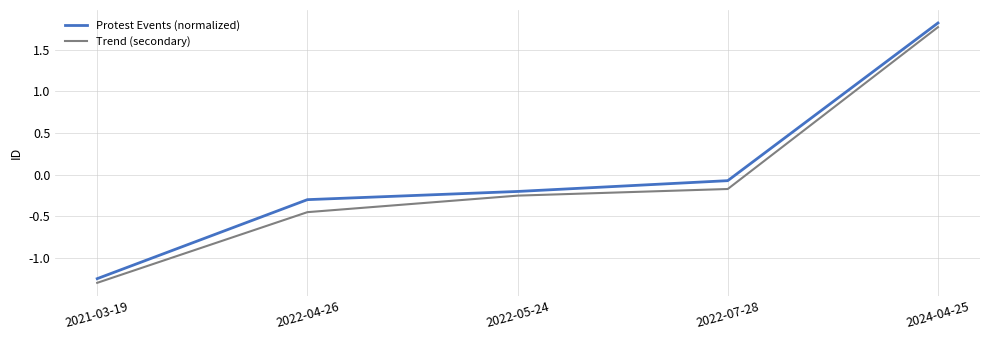

True or false: Trend (secondary) has a value of -0.5 at 2021-03-19.

False